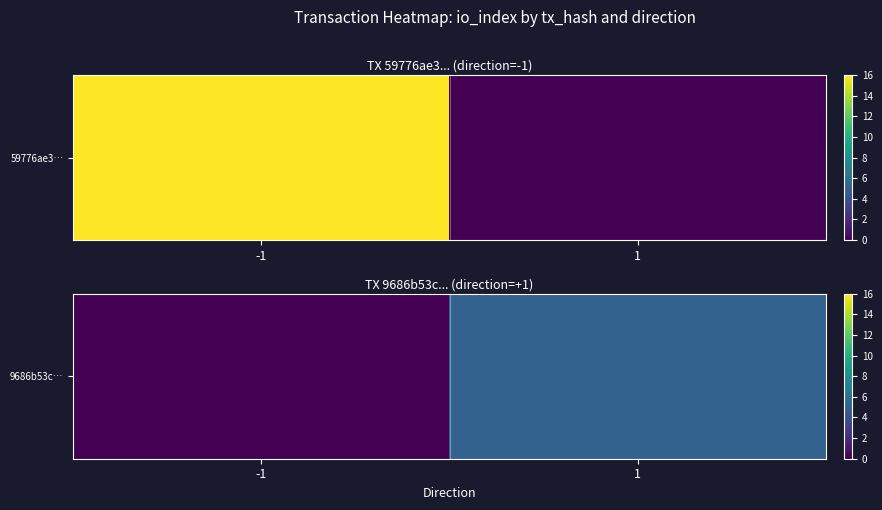

True or false: the data shows -3 at -1.

False